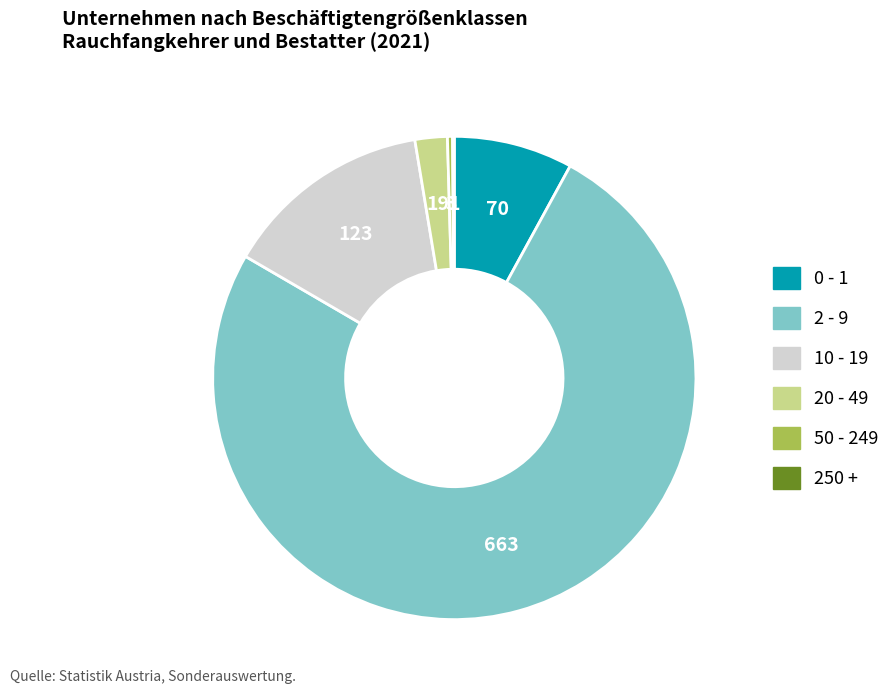

Is there a majority slice in this chart?

Yes